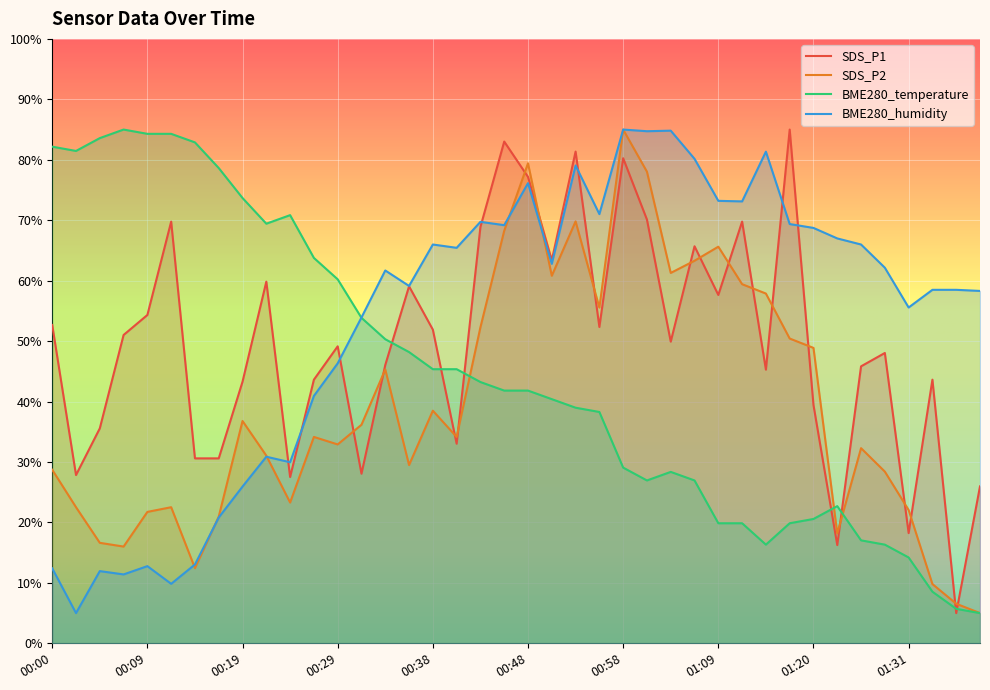

At which category does SDS_P2 reach its first local valley?

00:07